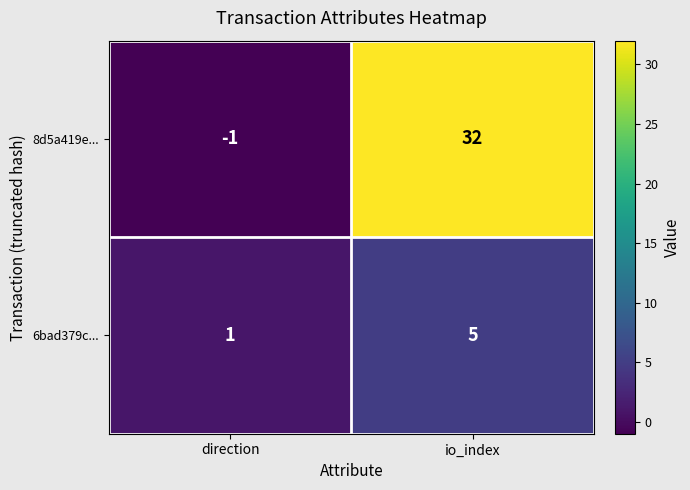

Between direction and io_index, which series saw the biggest shift?

8d5a419e...